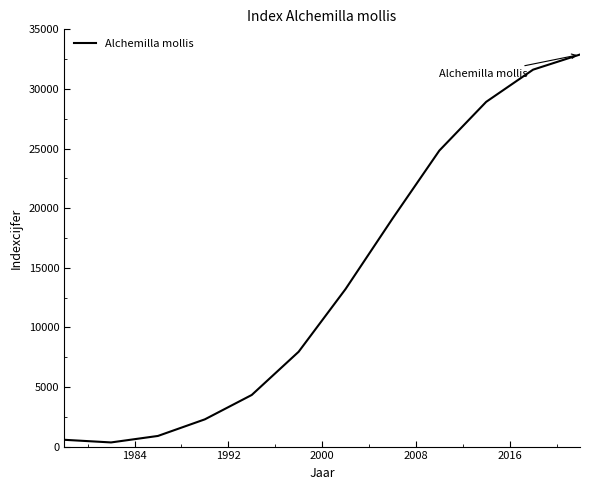

What is the greatest value displayed?

32887